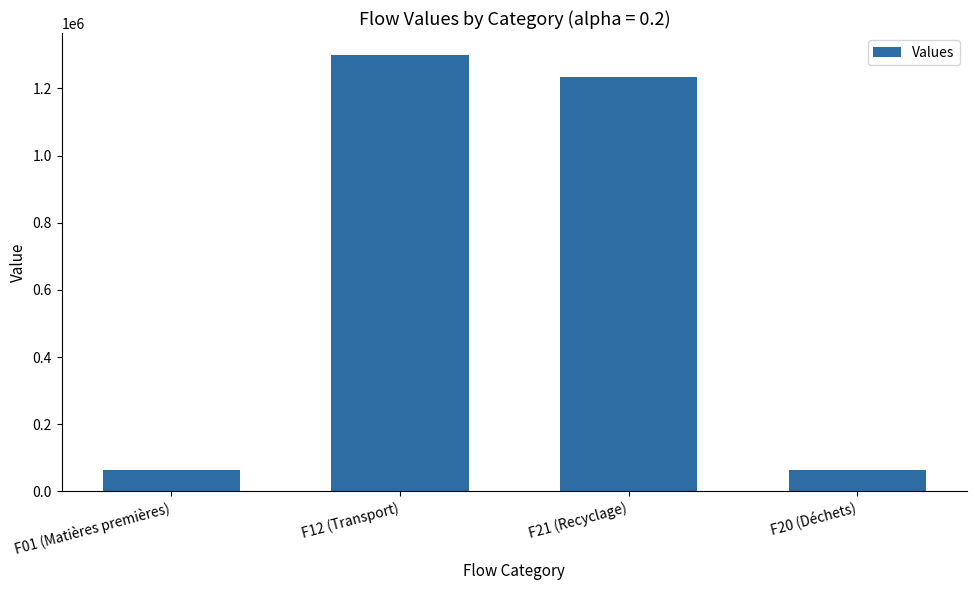

What position from the left is F01 (Matières premières)?

1